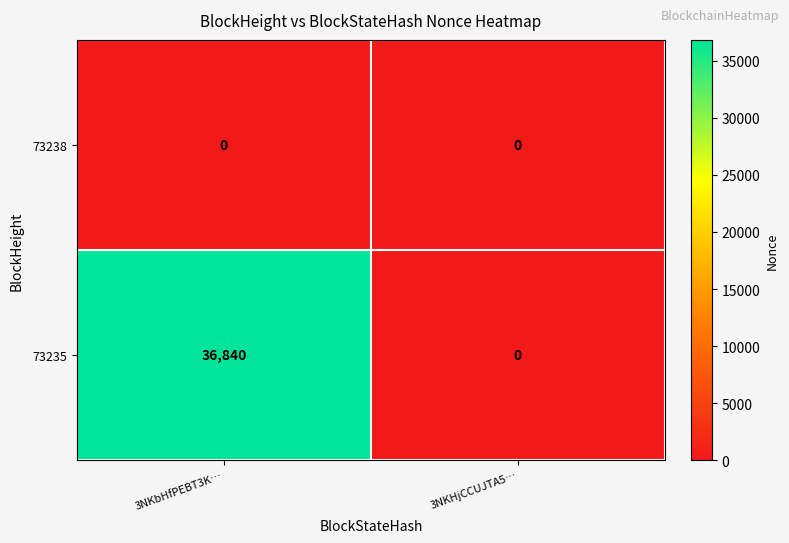

How many series are shown in this chart?

2